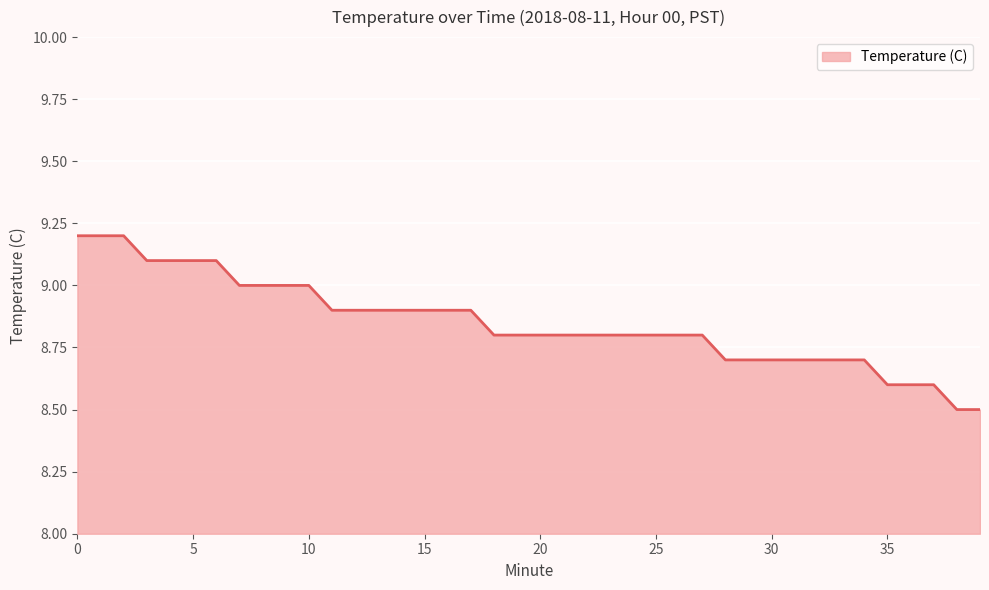

What is the greatest value displayed?

9.2